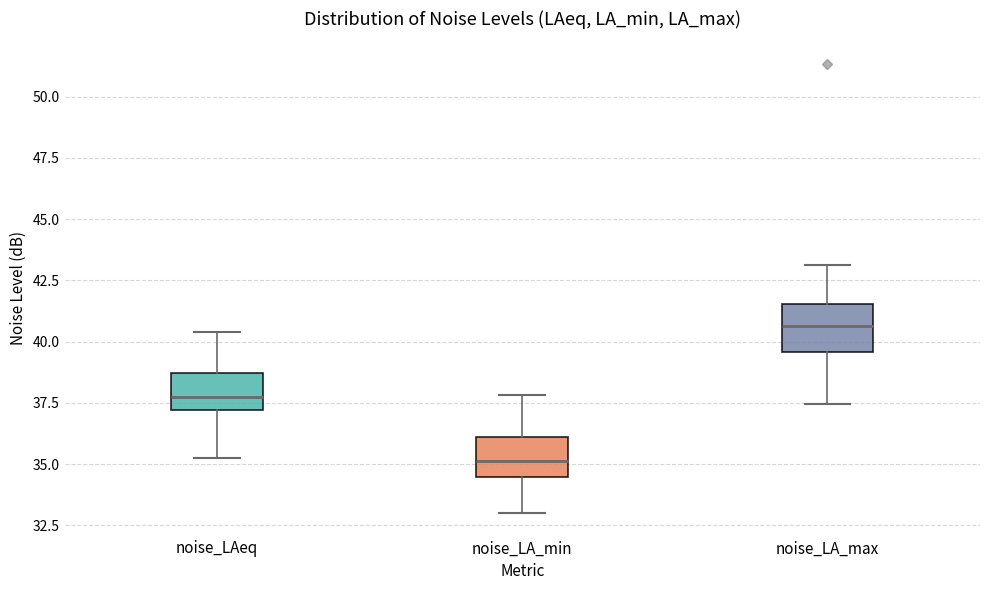

Which box's median line is the highest?

noise_LA_max